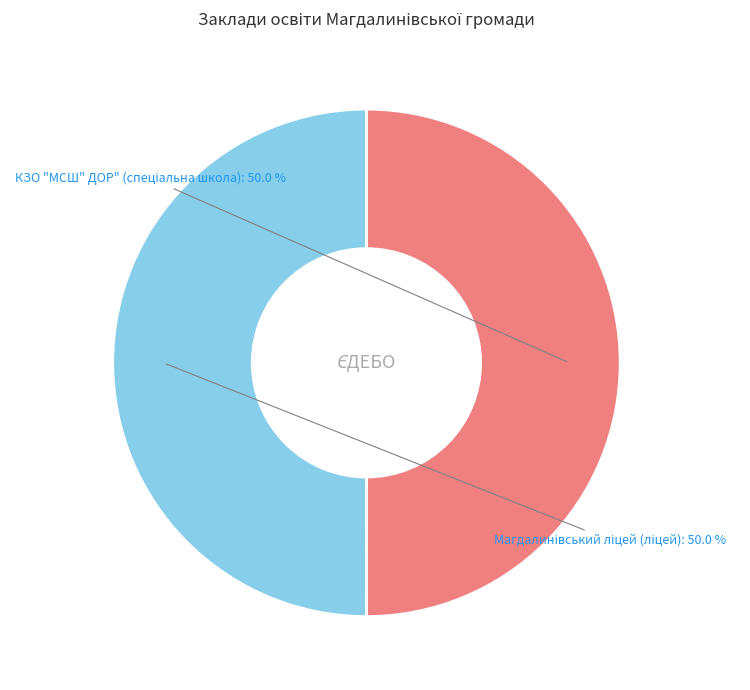

How many slices are in this pie chart?

2